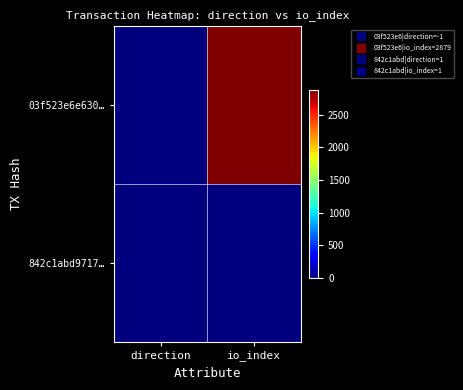

At which category is the sum across all series the highest?

io_index